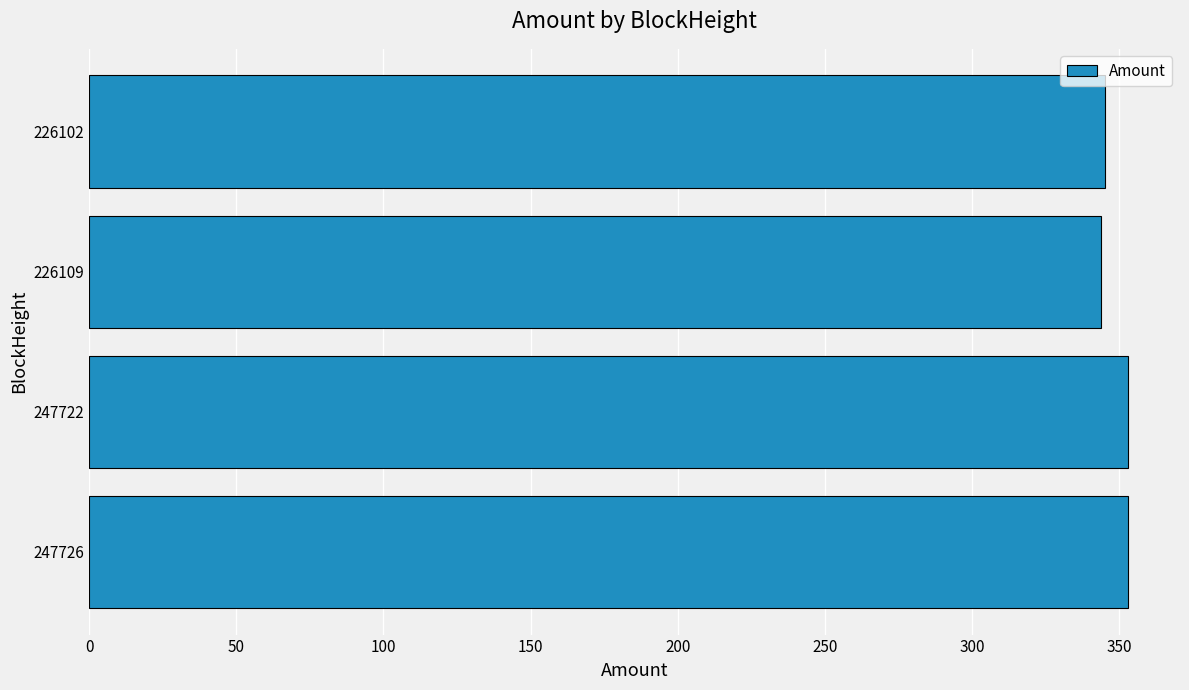

How many values exceed 352?

2